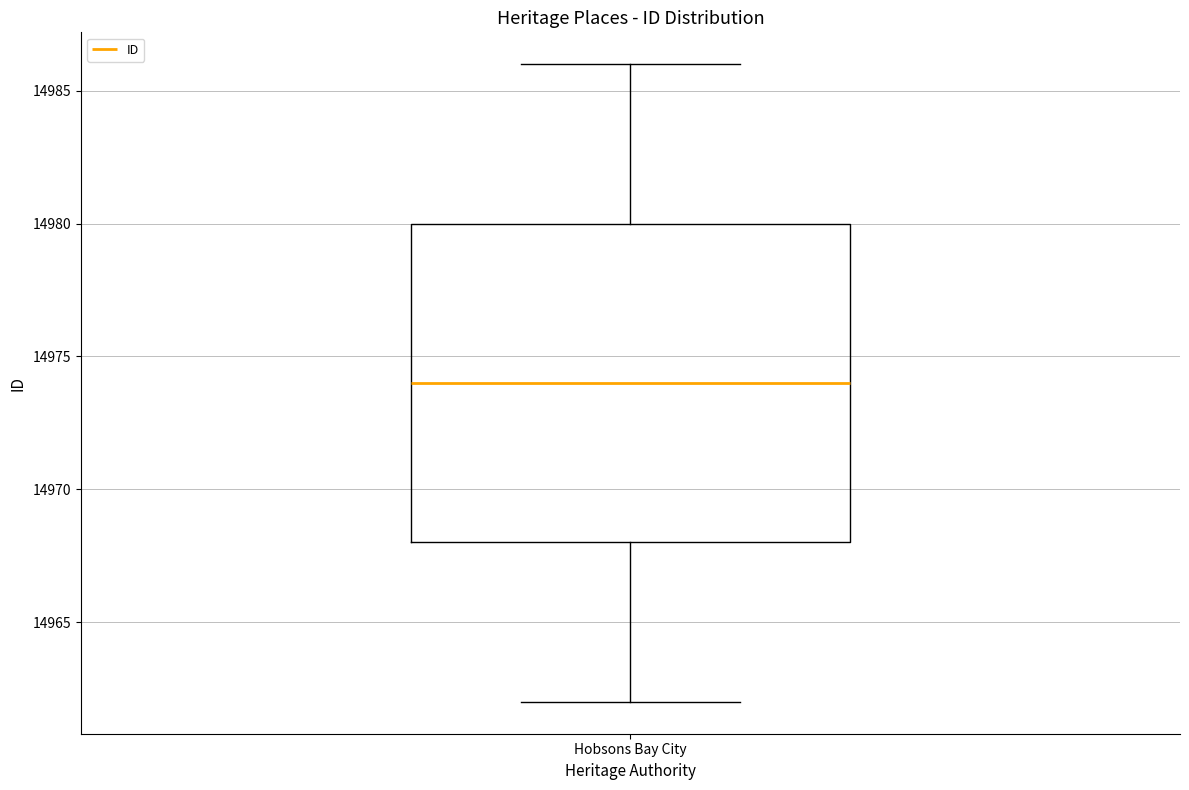

Read this box plot against the y-axis: the position of the median line, the range covered by the box, and the ends of both whiskers. The values are not printed on the chart, so give them approximately, as read against the axis.

median 14974, box 14968 to 14980, whiskers 14962 to 14986